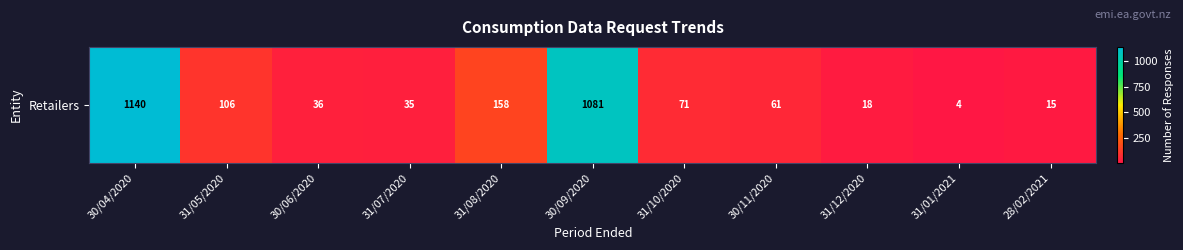

What is the change in value from 31/10/2020 to 28/02/2021?

-56